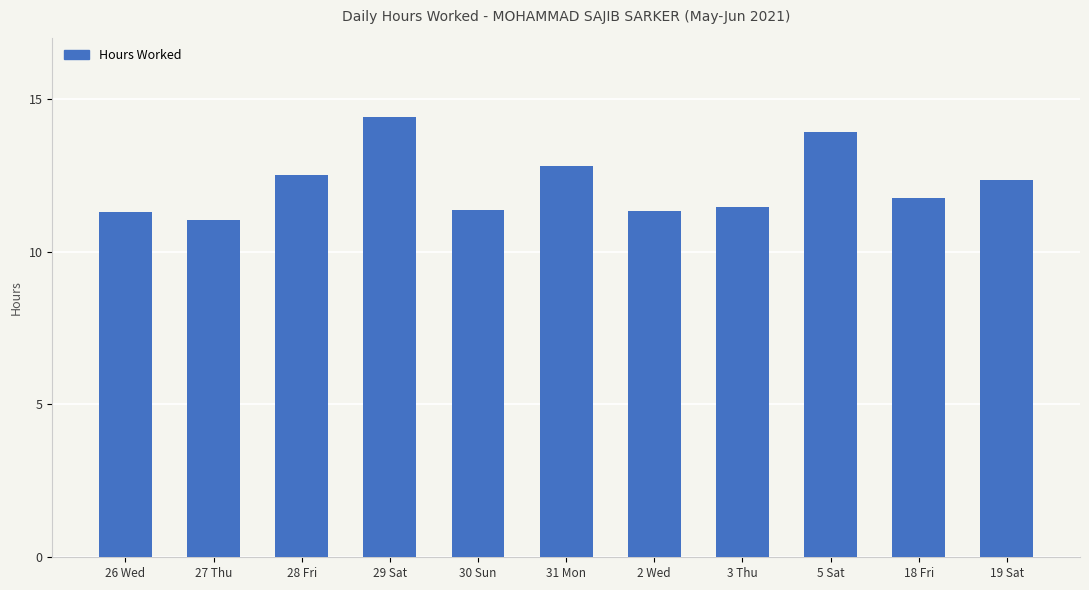

Which label corresponds to the largest value in the chart?

29 Sat